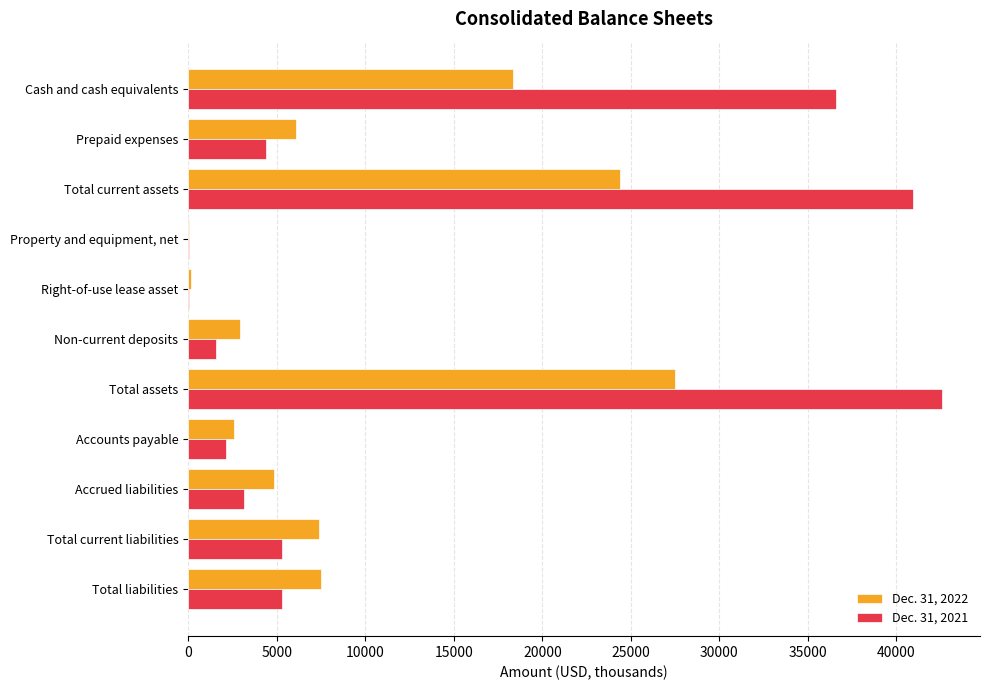

Between Total assets and Accrued liabilities, which series saw the biggest shift?

Dec. 31, 2021